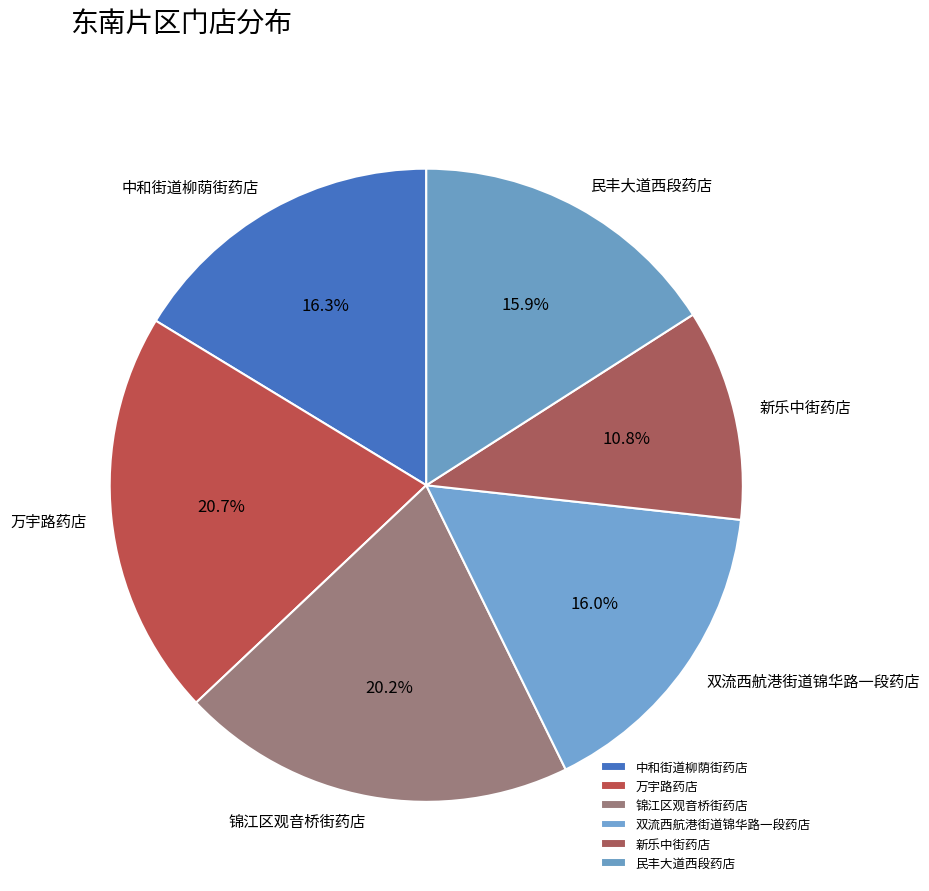

Count the number of slices in the pie.

6